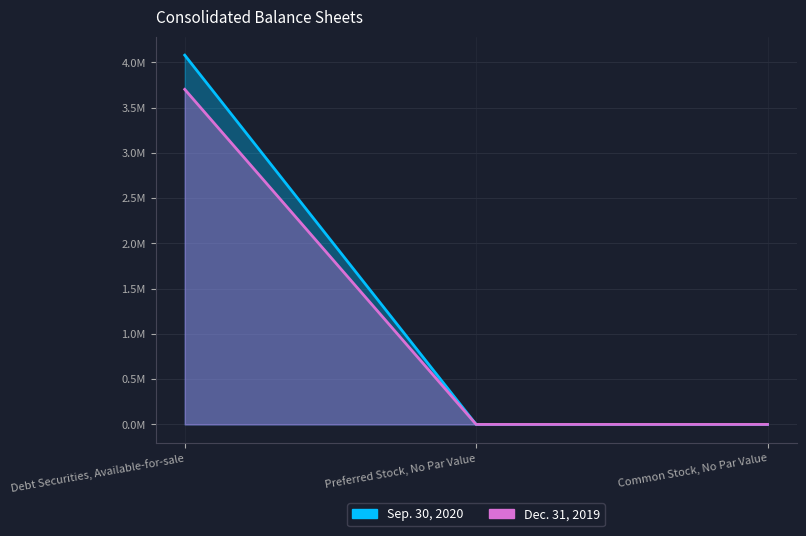

What is the label of the 1st point from the right?

Common Stock, No Par Value